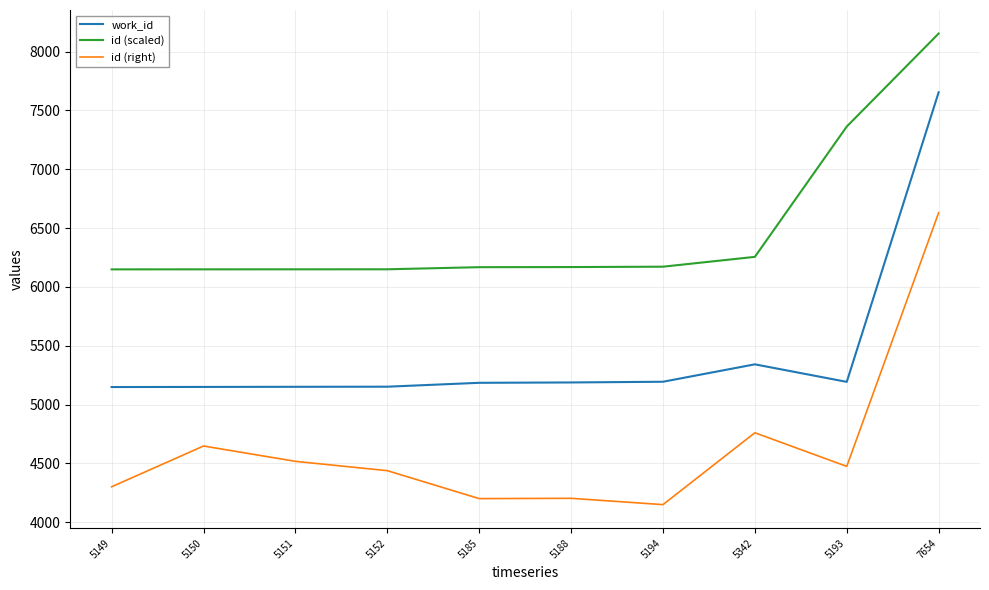

Which category has the lowest value across all series?

5194